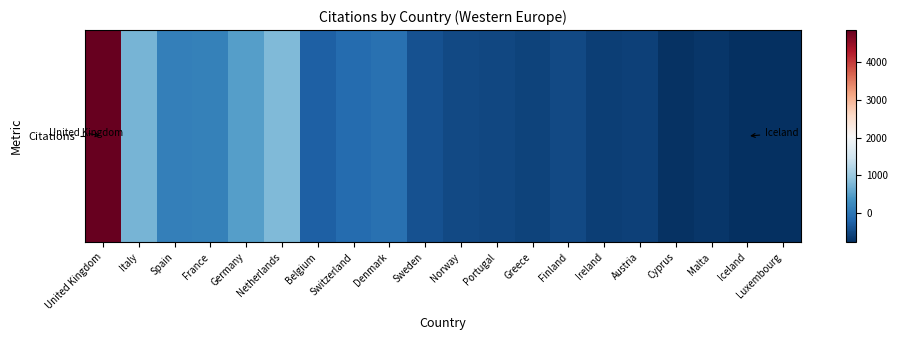

True or false: the data shows 806.2 at Netherlands.

True